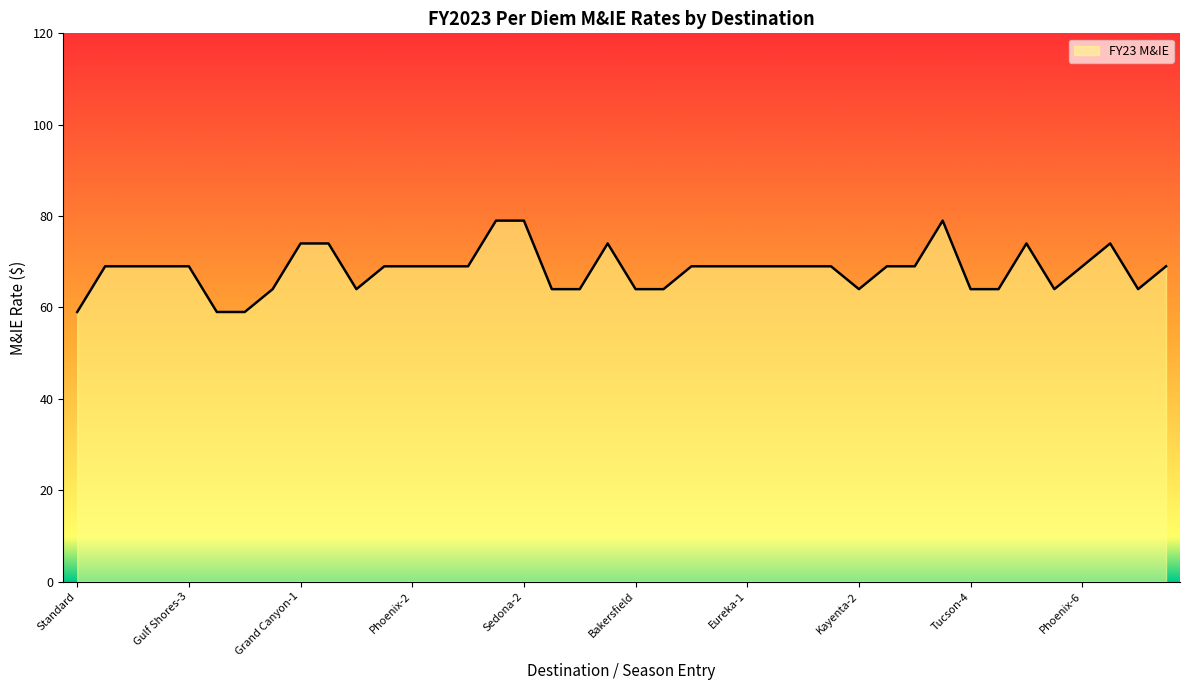

What is the minimum value shown in the chart?

59